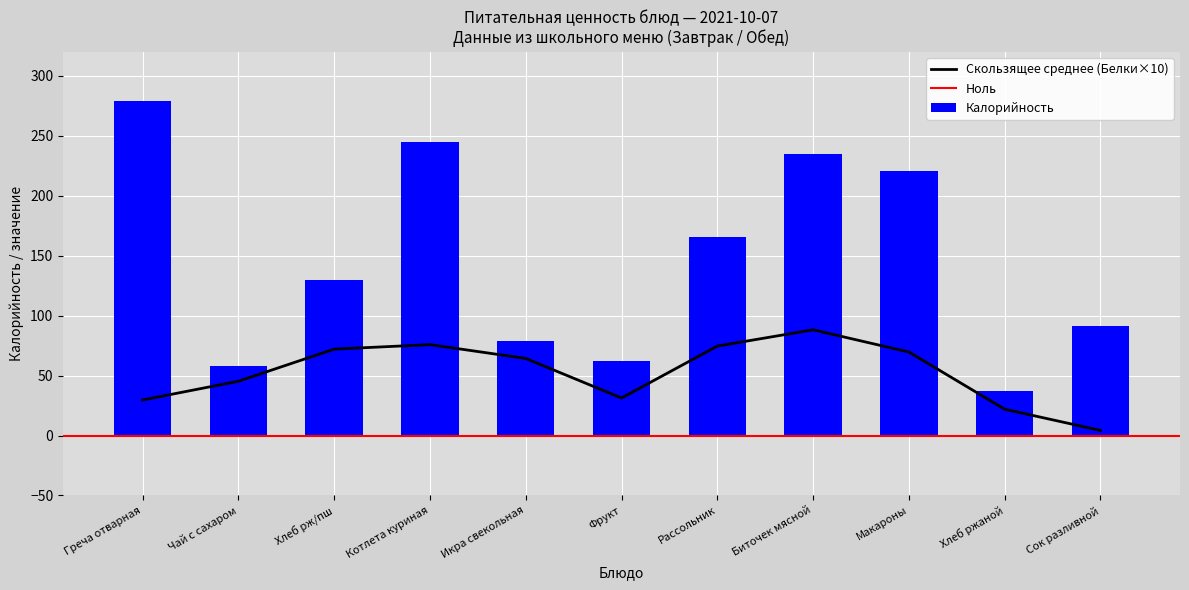

Between Котлета куриная and Хлеб ржаной, which series saw the biggest shift?

Калорийность